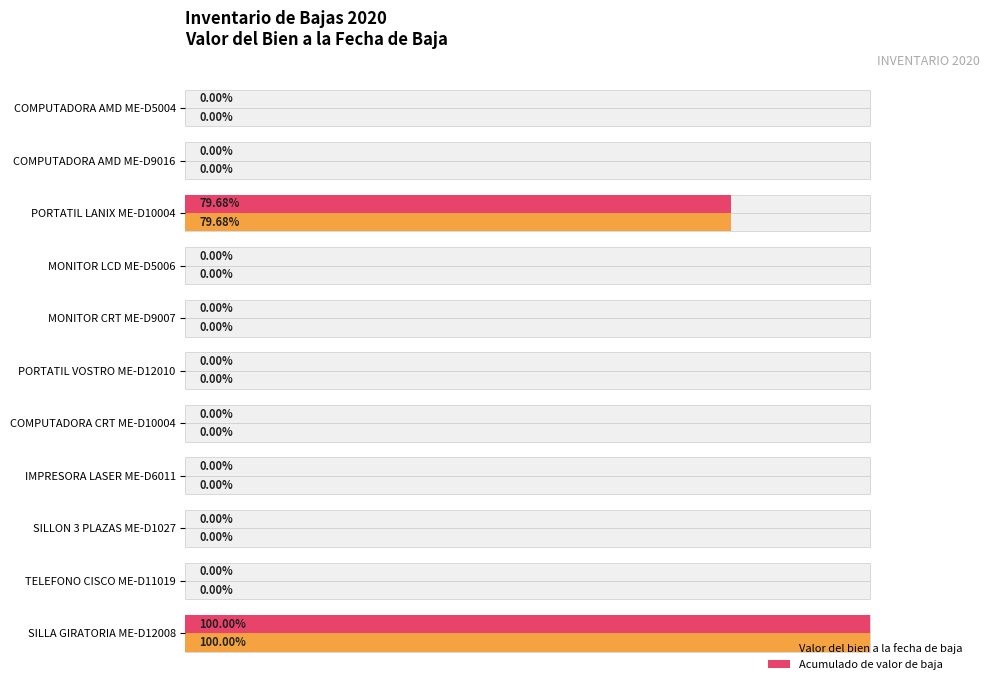

Is it true that Acumulado de valor de baja equals 0.0 at COMPUTADORA AMD ME-D5004?

True